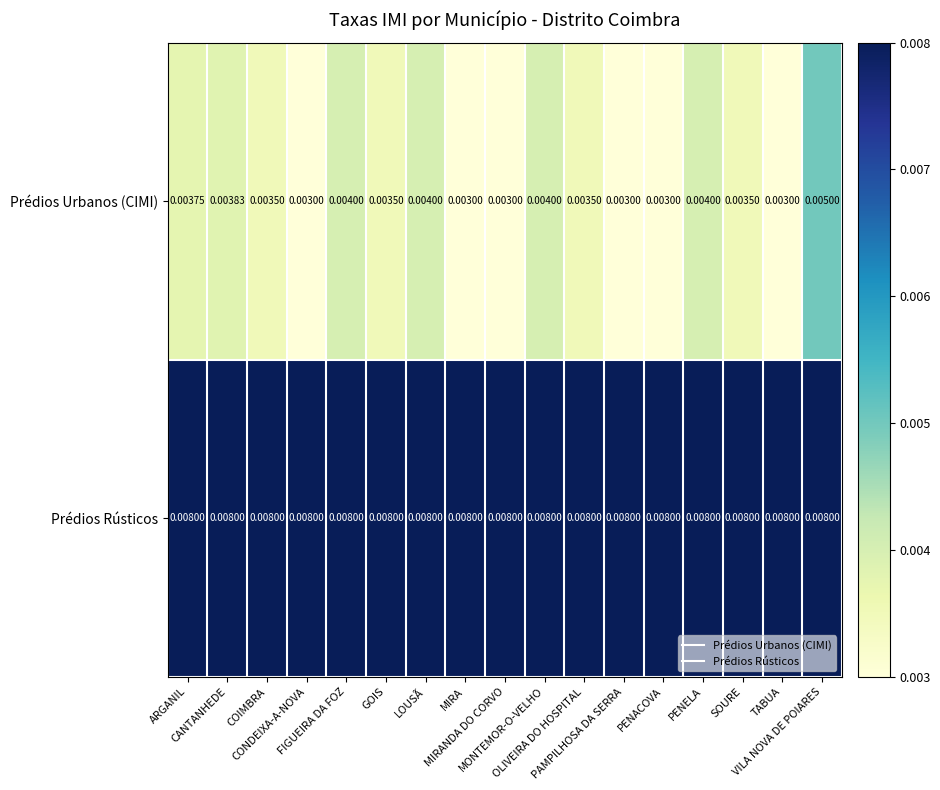

At which category is the sum across all series the highest?

VILA NOVA DE POIARES